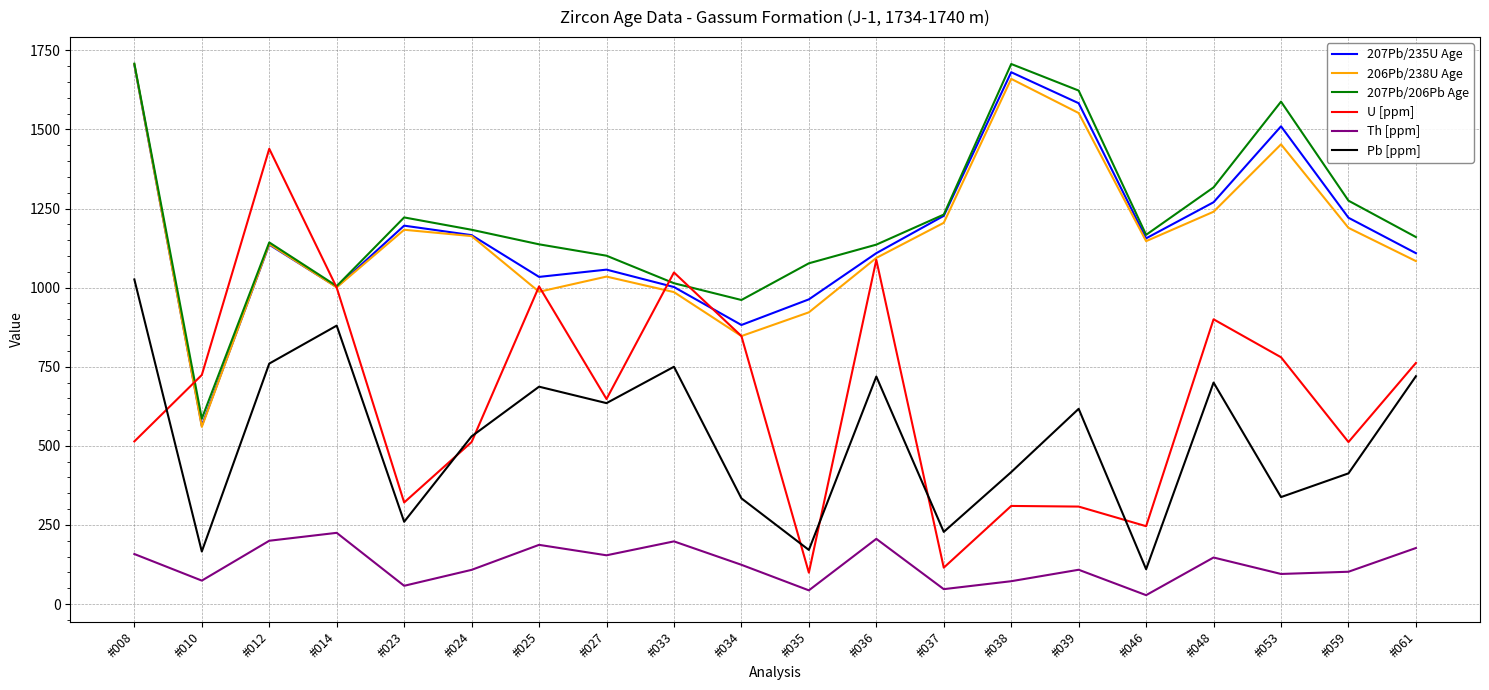

Which category has the highest value in the 206Pb/238U Age series?

#008